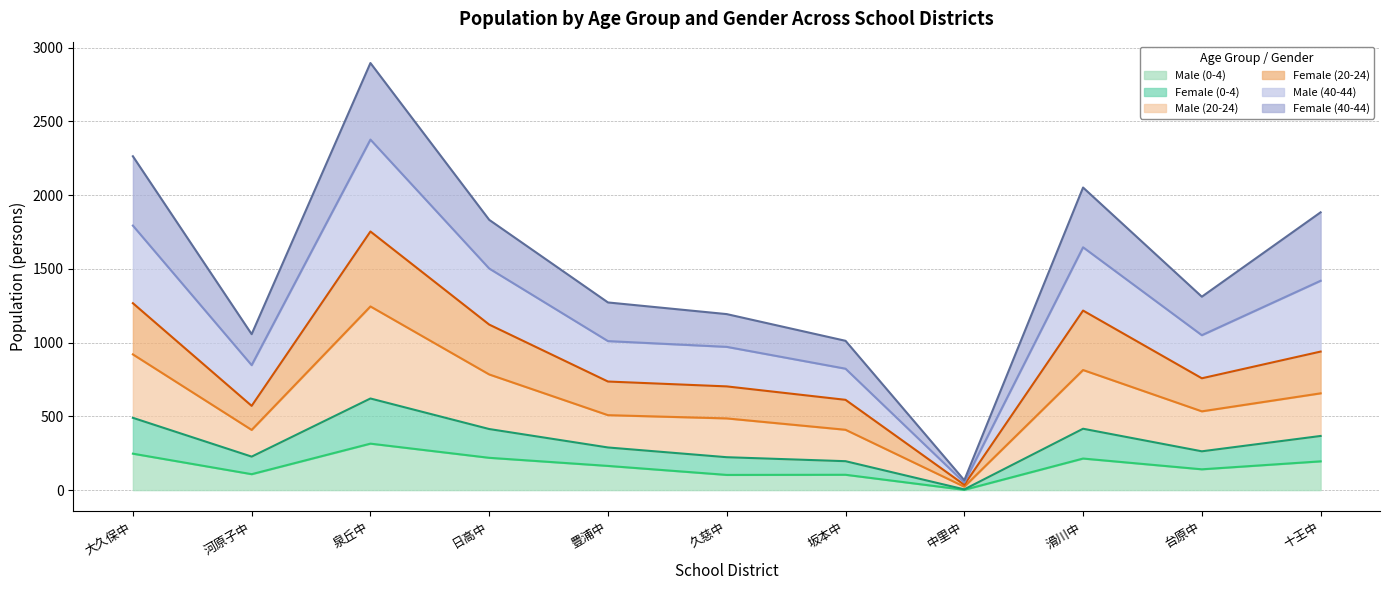

What is the label of the 9th point from the left?

滑川中